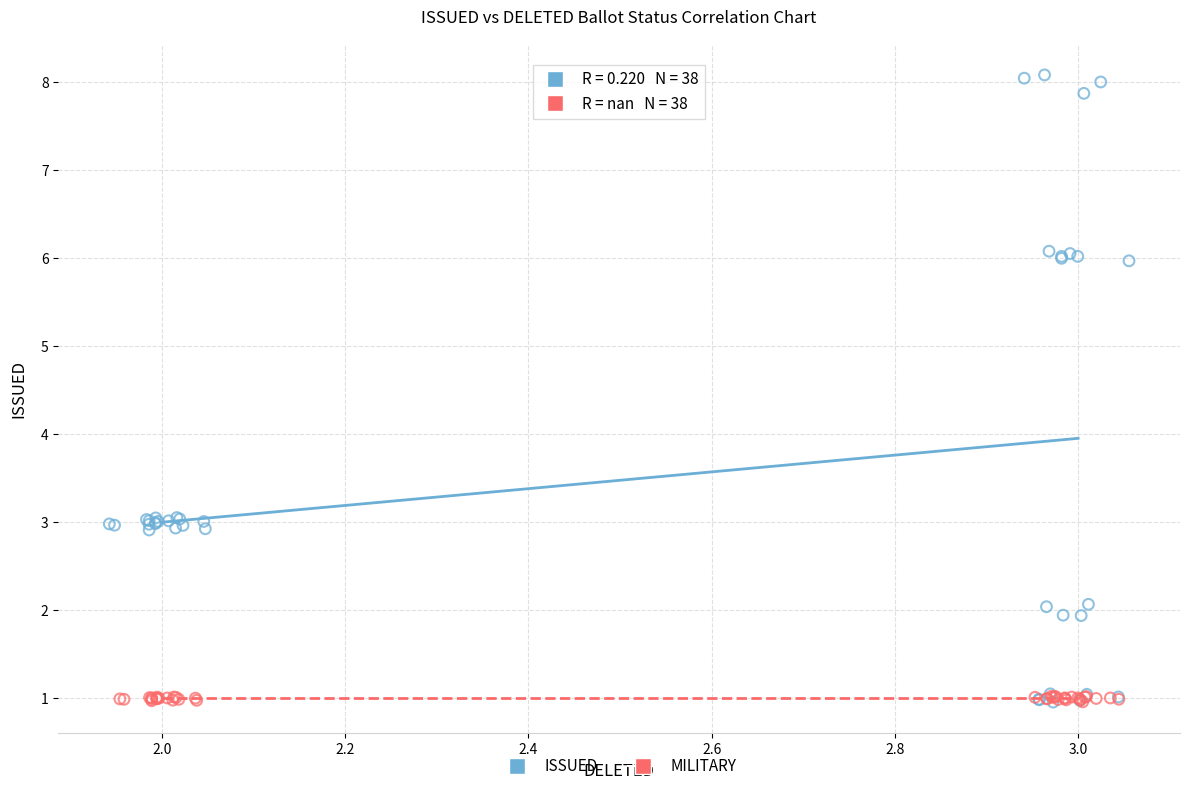

Which series contains the highest Y value?

ISSUED